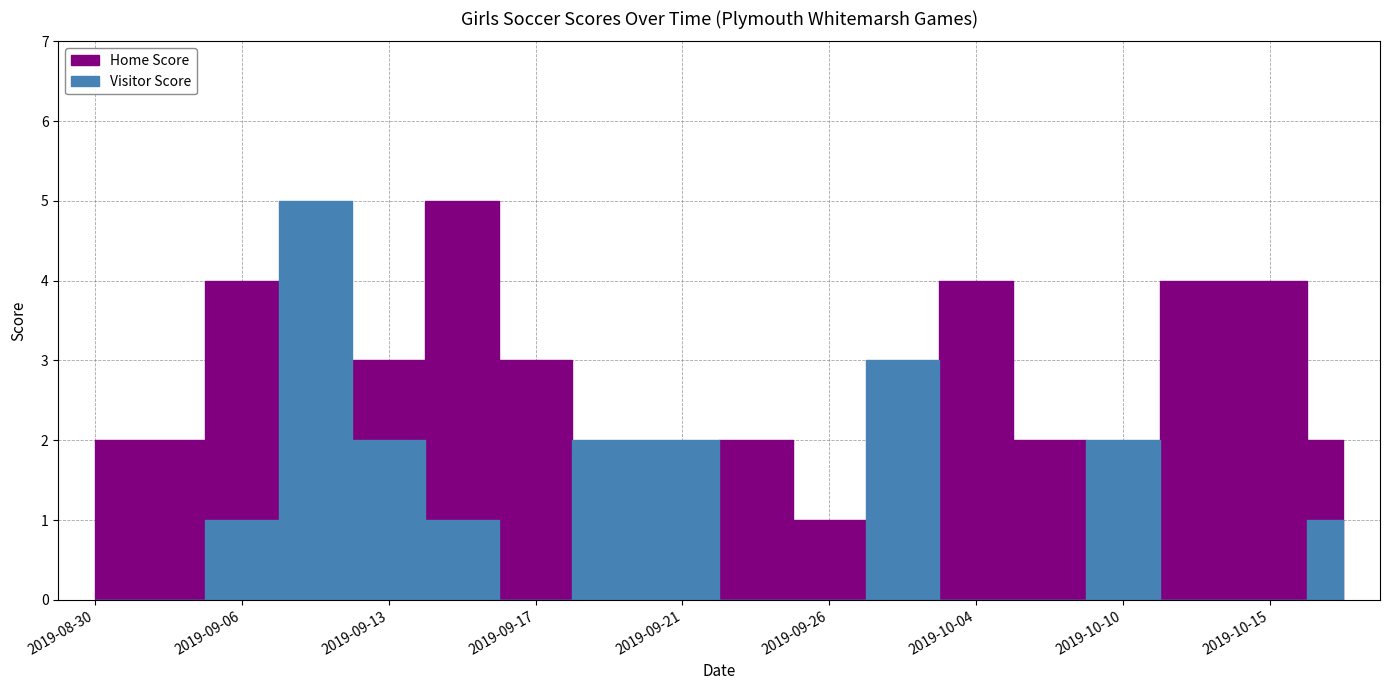

How many Visitor Score values are between 0 and 2?

16